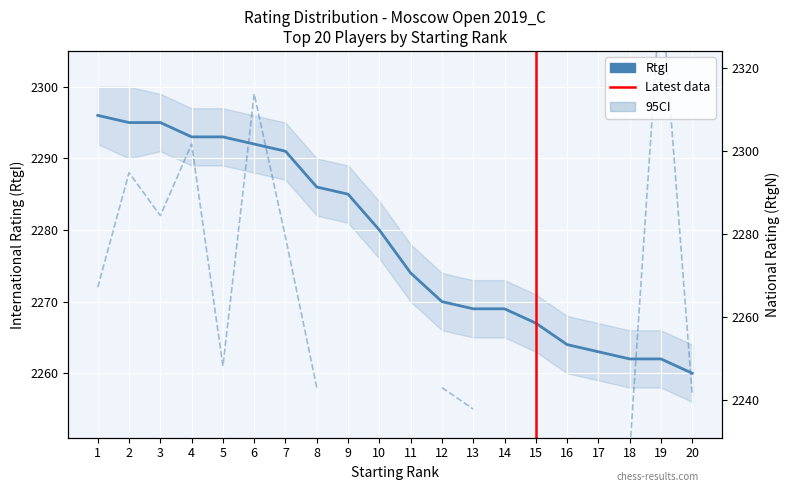

What is the difference between the values at 2 and 20?

35